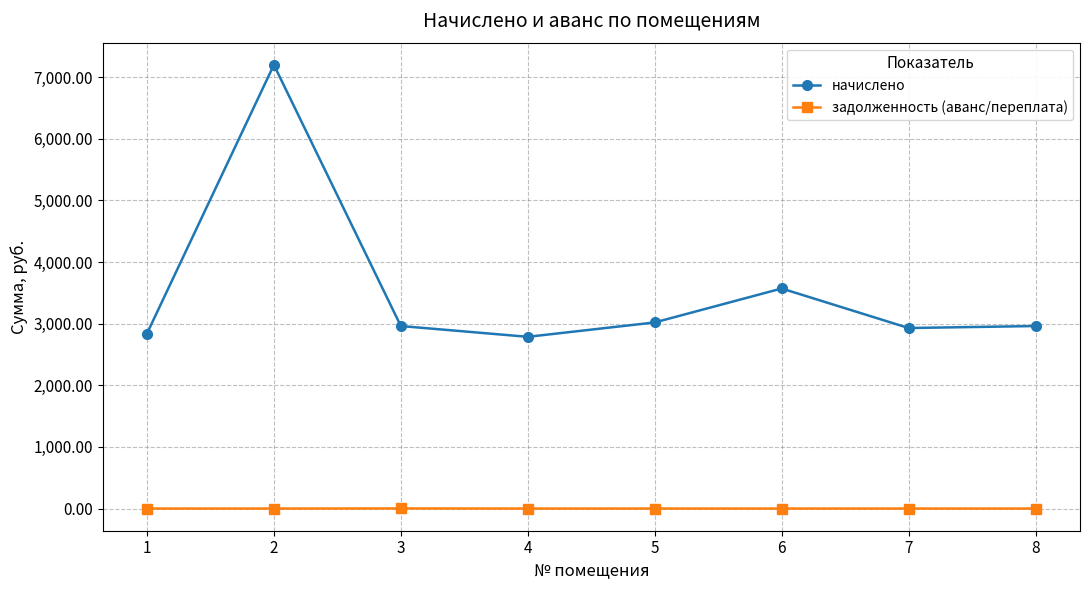

List the series in order of their overall mean, highest first.

начислено, задолженность (аванс/переплата)